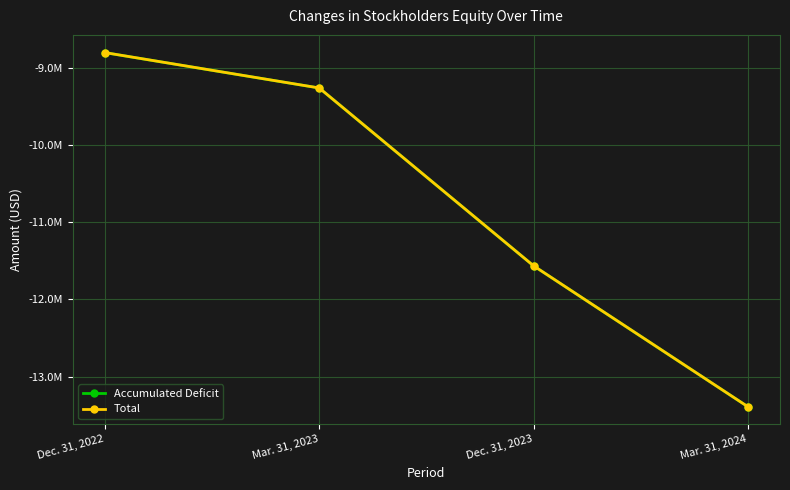

At which category is the sum across all series the highest?

Dec. 31, 2022